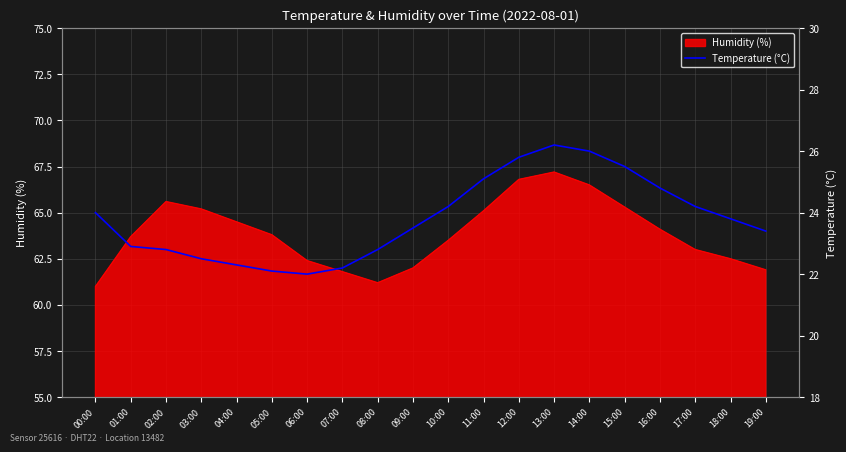

What is the maximum value shown in the chart?

26.2